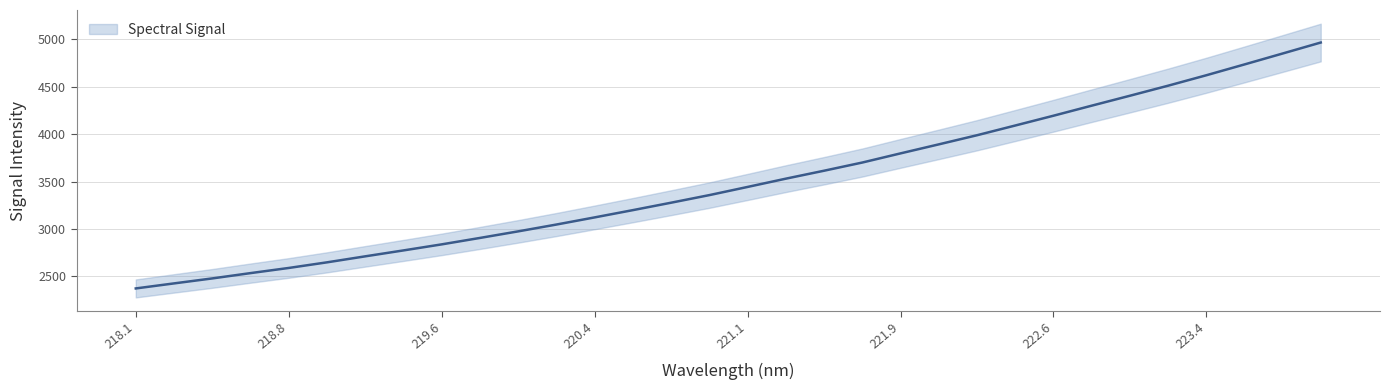

Read the value at 221.6902.

3701.8